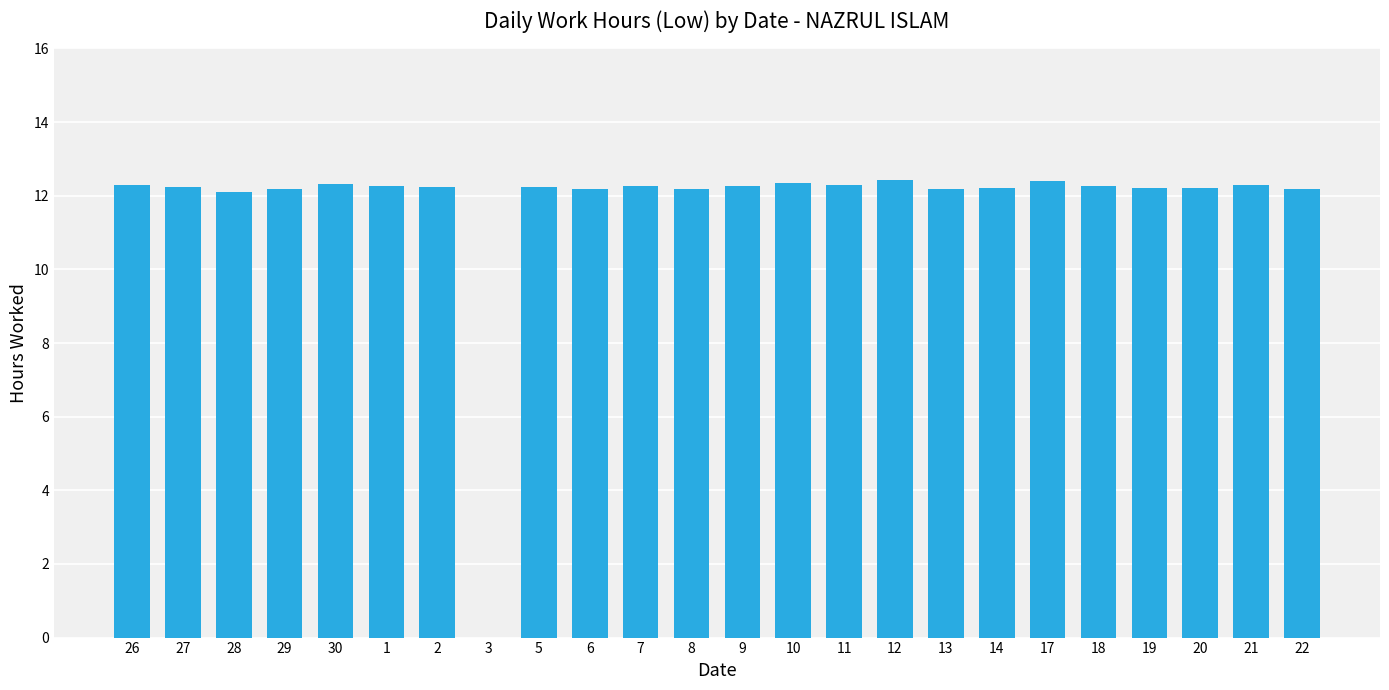

The chart shows a value of 15.9 at 8. True or false?

False